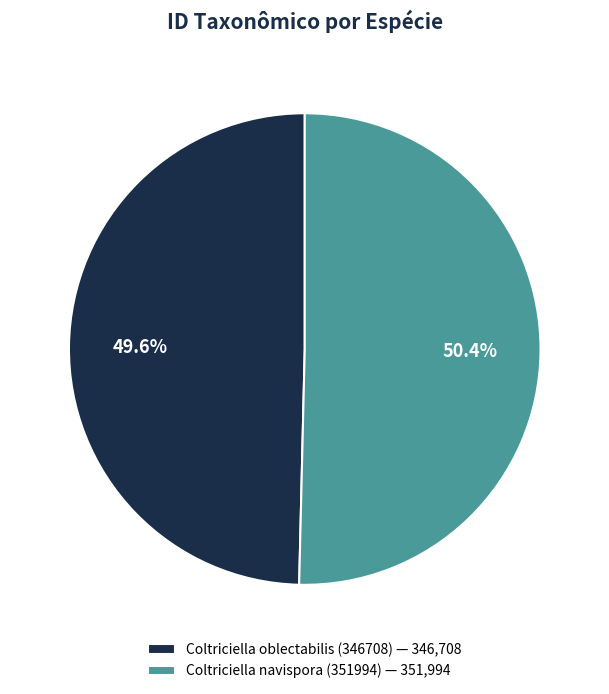

What percentage is the Coltriciella oblectabilis (346708) slice, to the nearest percent?

50%